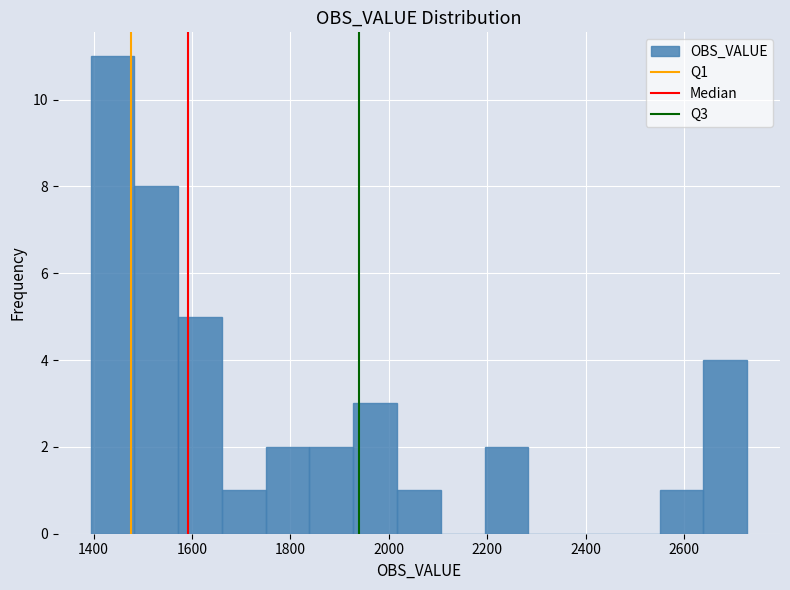

How tall is the bar that spans 1480 to 1580 on the x-axis? Neither the bar edges nor the heights are printed on the chart, so give them approximately, as read against the axes.

8